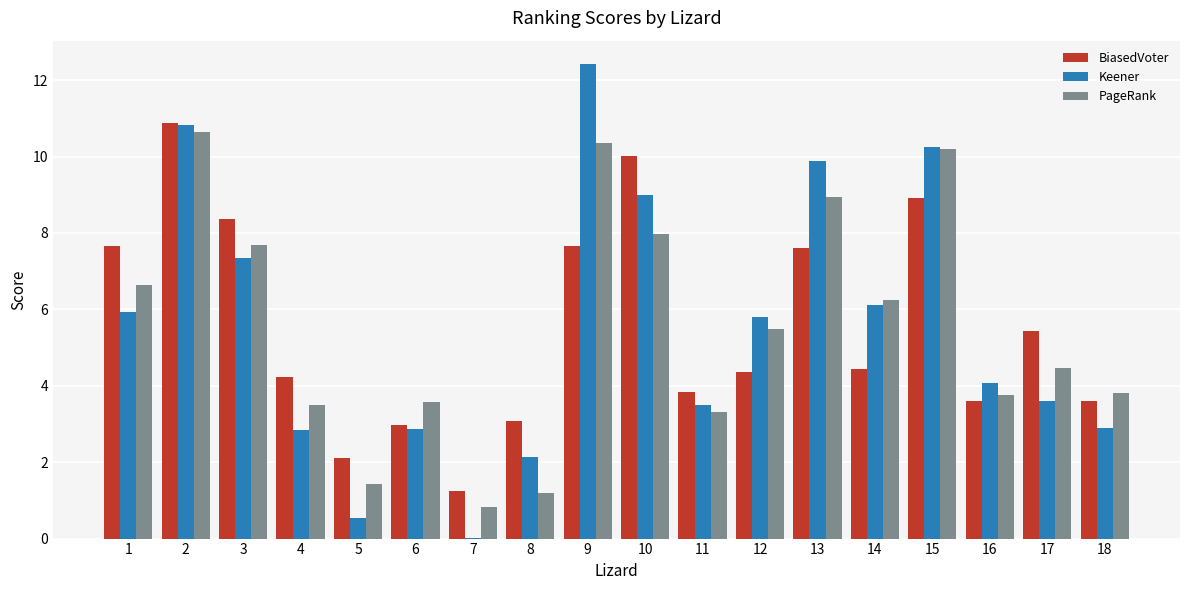

How many data points in PageRank are above 5?

9